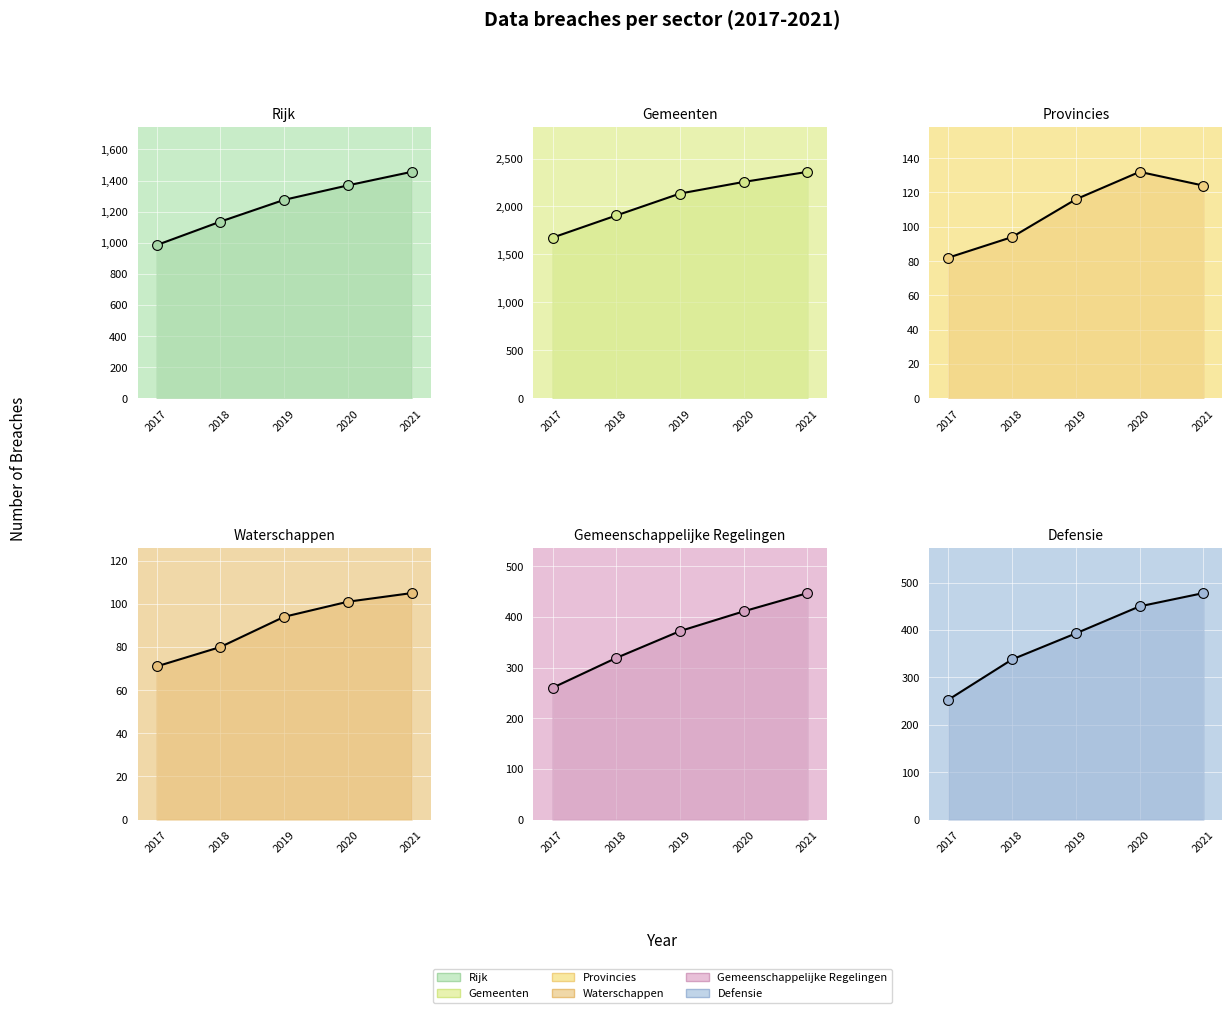

Which series has the widest spread of Y values?

Gemeenten